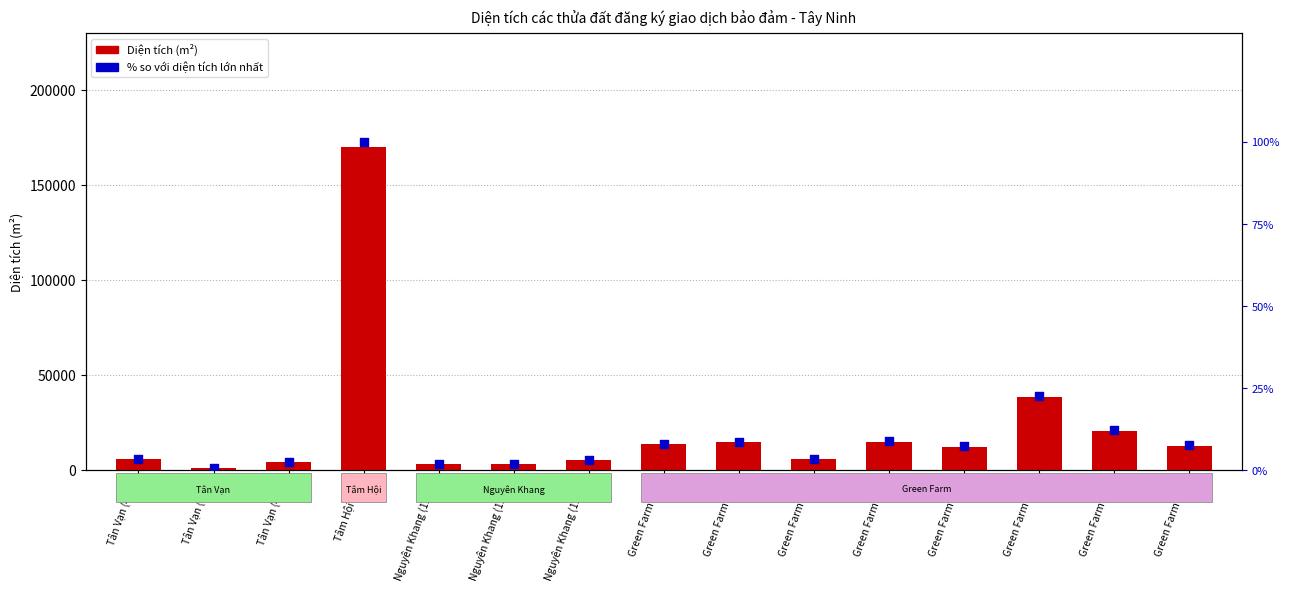

Which series reaches the maximum Y coordinate?

Diện tích (m²)